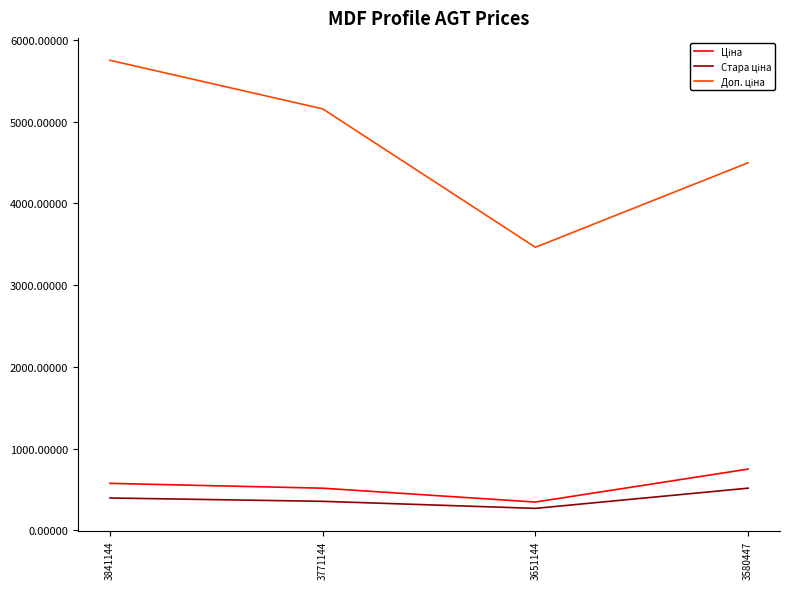

What is the maximum value shown in the chart?

5748.8